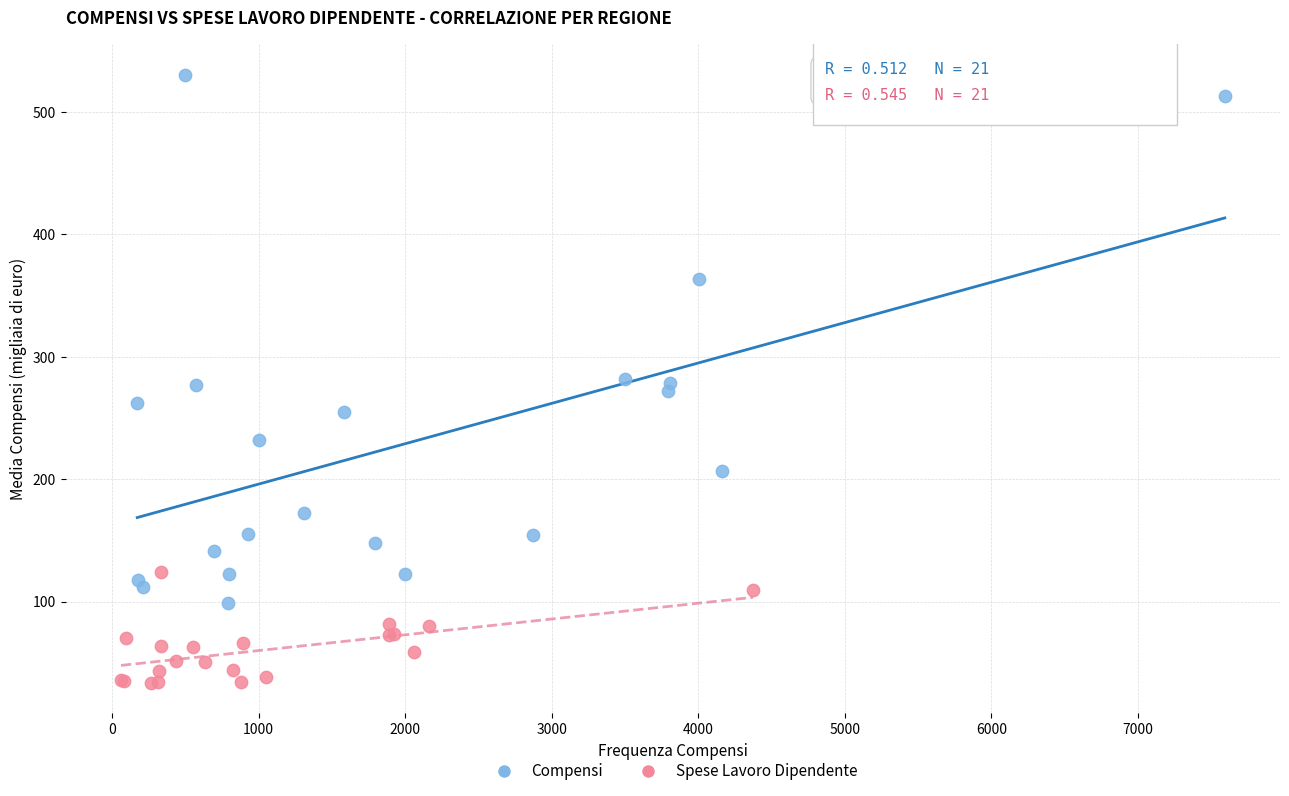

Which series contains the highest Y value?

Compensi